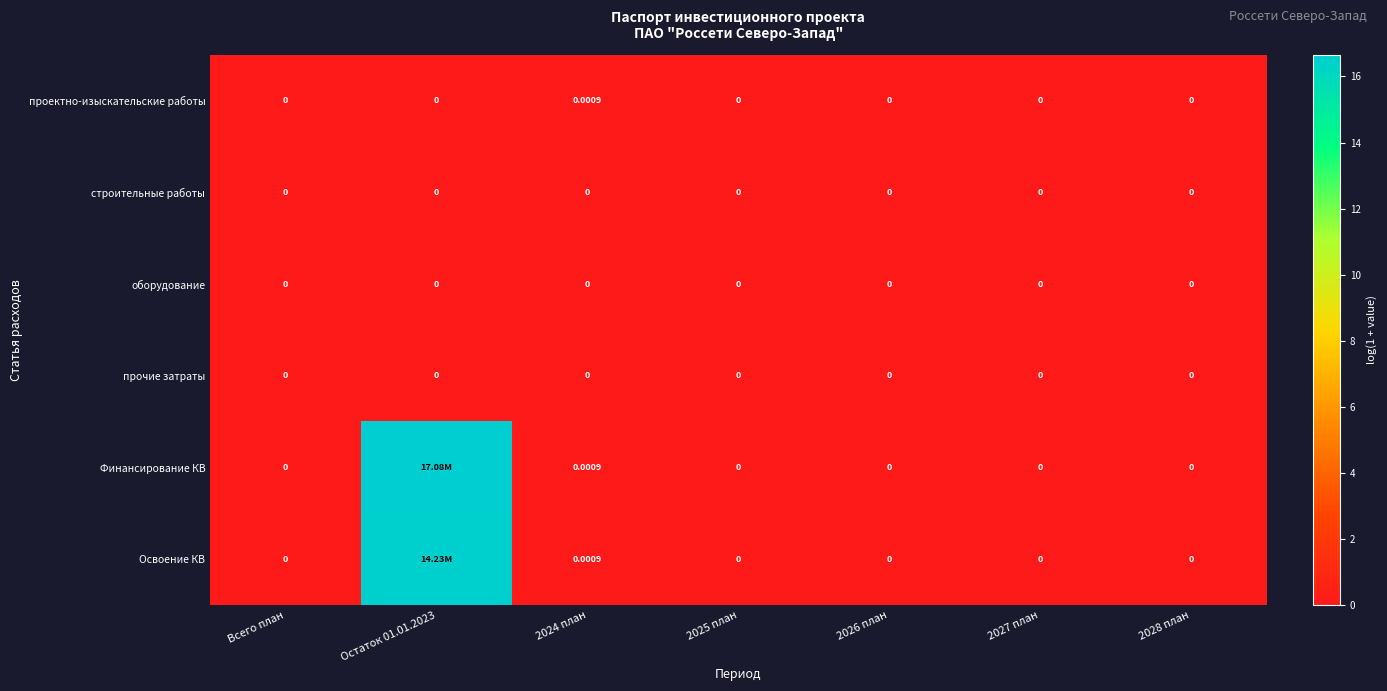

Rank the categories by строительные работы value from highest to lowest.

Всего план, Остаток 01.01.2023, 2024 план, 2025 план, 2026 план, 2027 план, 2028 план